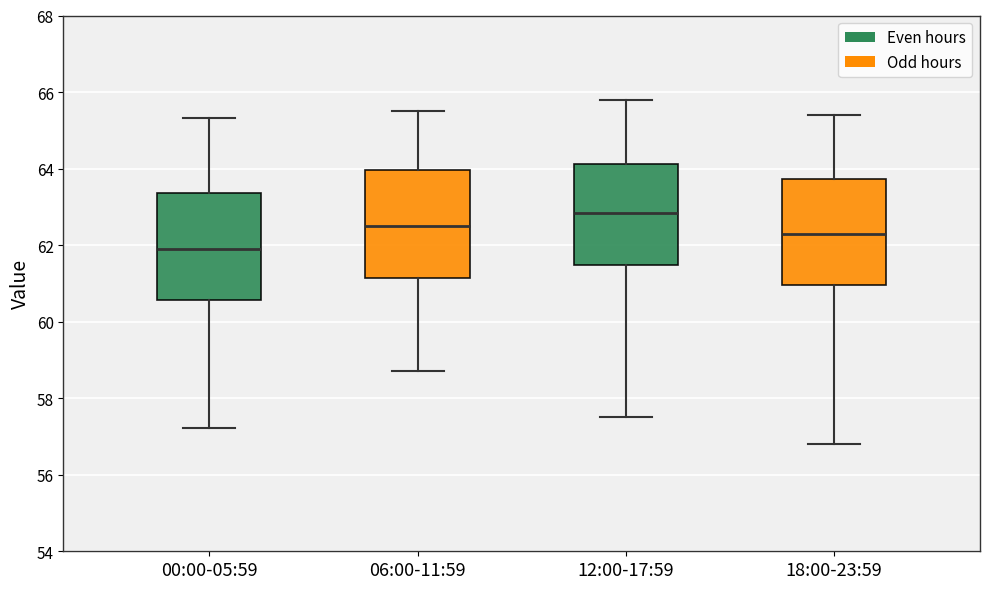

Which box's median line is the lowest?

00:00-05:59